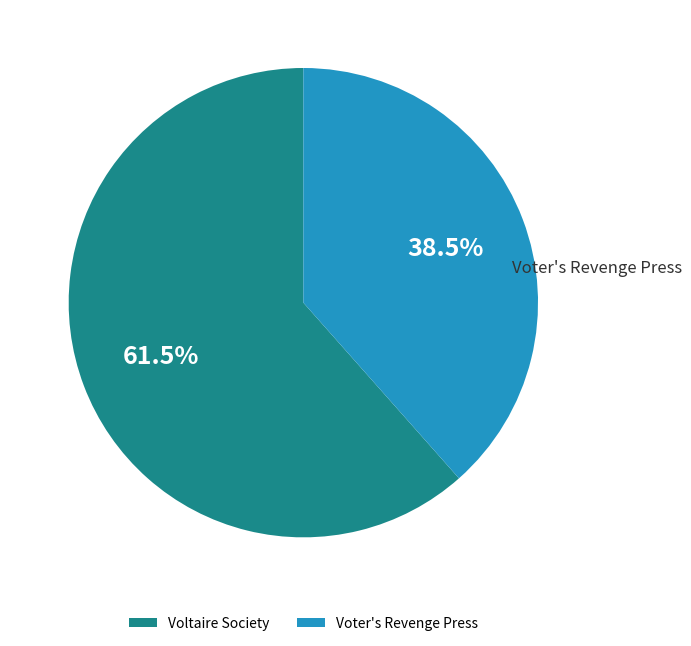

What is the majority slice?

Voltaire Society